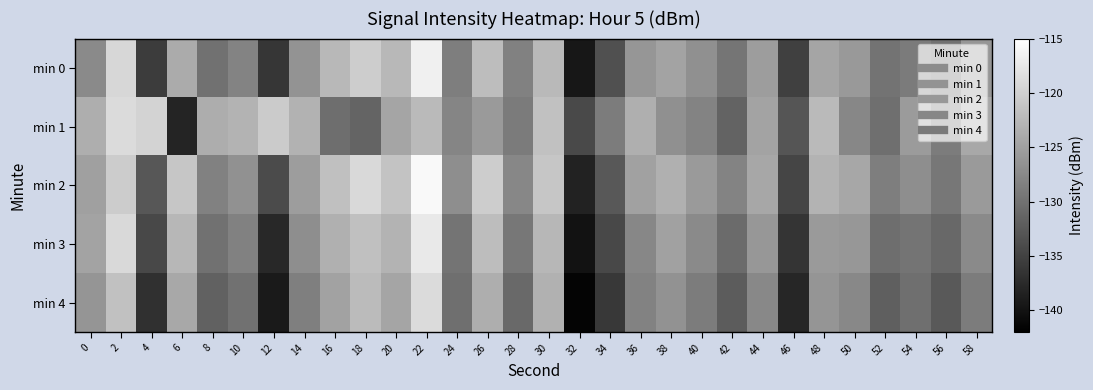

Reading right to left, what are all the values shown in this chart?

min 0: 58=-126.2	56=-130.1	54=-129.0	52=-129.8	50=-125.8	48=-124.5	46=-135.2	44=-125.4	42=-129.6	40=-126.8	38=-124.6	36=-126.1	34=-133.5	32=-139.5	30=-122.4	28=-128.3	26=-122.0	24=-128.7	22=-116.6	20=-122.6	18=-120.3	16=-122.6	14=-126.5	12=-136.3	10=-128.0	8=-129.9	6=-123.9	4=-135.5	2=-119.3	0=-127.3
min 1: 58=-124.2	56=-128.9	54=-125.6	52=-130.2	50=-127.7	48=-122.3	46=-133.0	44=-124.8	42=-131.5	40=-128.1	38=-126.8	36=-123.5	34=-128.9	32=-134.2	30=-121.6	28=-129.0	26=-125.7	24=-127.9	22=-122.3	20=-124.5	18=-131.4	16=-130.4	14=-123.2	12=-120.6	10=-123.1	8=-123.7	6=-138.1	4=-119.7	2=-118.8	0=-123.6
min 2: 58=-125.7	56=-129.3	54=-127.0	52=-128.7	50=-124.3	48=-123.0	46=-134.7	44=-124.3	42=-128.0	40=-125.7	38=-123.3	36=-125.0	34=-132.7	32=-138.3	30=-121.0	28=-127.7	26=-120.3	24=-127.0	22=-115.7	20=-121.3	18=-119.0	16=-121.7	14=-125.3	12=-134.0	10=-126.7	8=-128.3	6=-121.0	4=-132.8	2=-120.5	0=-125.1
min 3: 58=-127.3	56=-131.0	54=-129.7	52=-130.3	50=-126.0	48=-125.7	46=-136.3	44=-126.0	42=-130.7	40=-127.3	38=-125.0	36=-127.7	34=-134.3	32=-140.0	30=-122.7	28=-129.3	26=-122.0	24=-129.7	22=-117.3	20=-123.0	18=-121.7	16=-123.3	14=-127.0	12=-137.7	10=-128.3	8=-130.0	6=-122.7	4=-134.3	2=-119.0	0=-124.7
min 4: 58=-128.9	56=-132.6	54=-130.2	52=-131.9	50=-127.6	48=-126.2	46=-137.9	44=-127.6	42=-132.2	40=-128.9	38=-126.6	36=-128.2	34=-135.9	32=-141.6	30=-123.2	28=-130.9	26=-123.6	24=-130.2	22=-118.9	20=-124.6	18=-122.2	16=-124.9	14=-128.6	12=-139.2	10=-129.9	8=-131.6	6=-124.2	4=-136.9	2=-121.6	0=-126.2